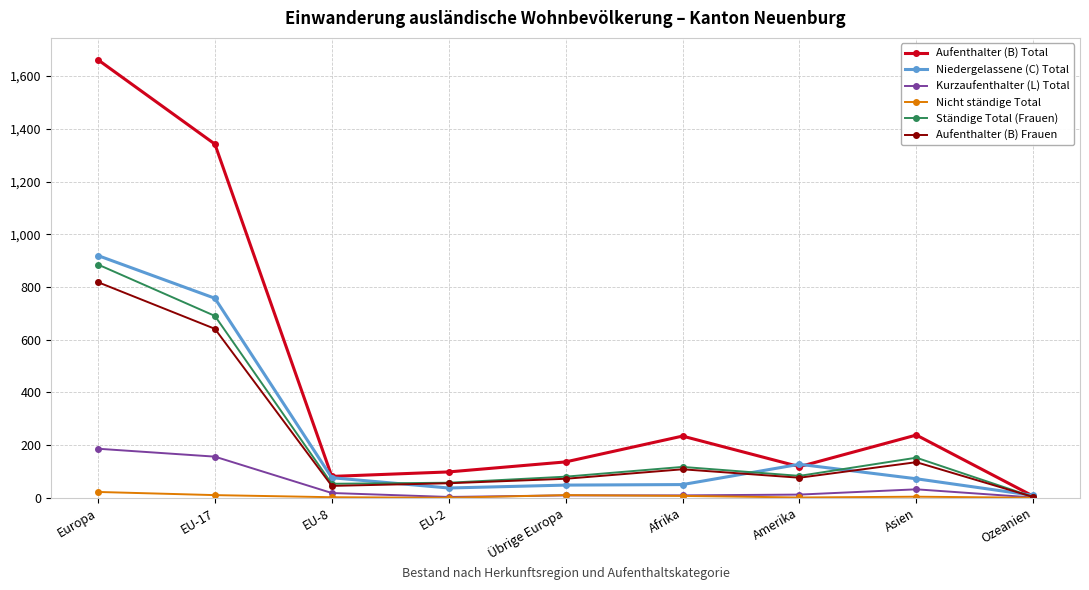

True or false: Aufenthalter (B) Total has a value of 1662 at Europa.

True